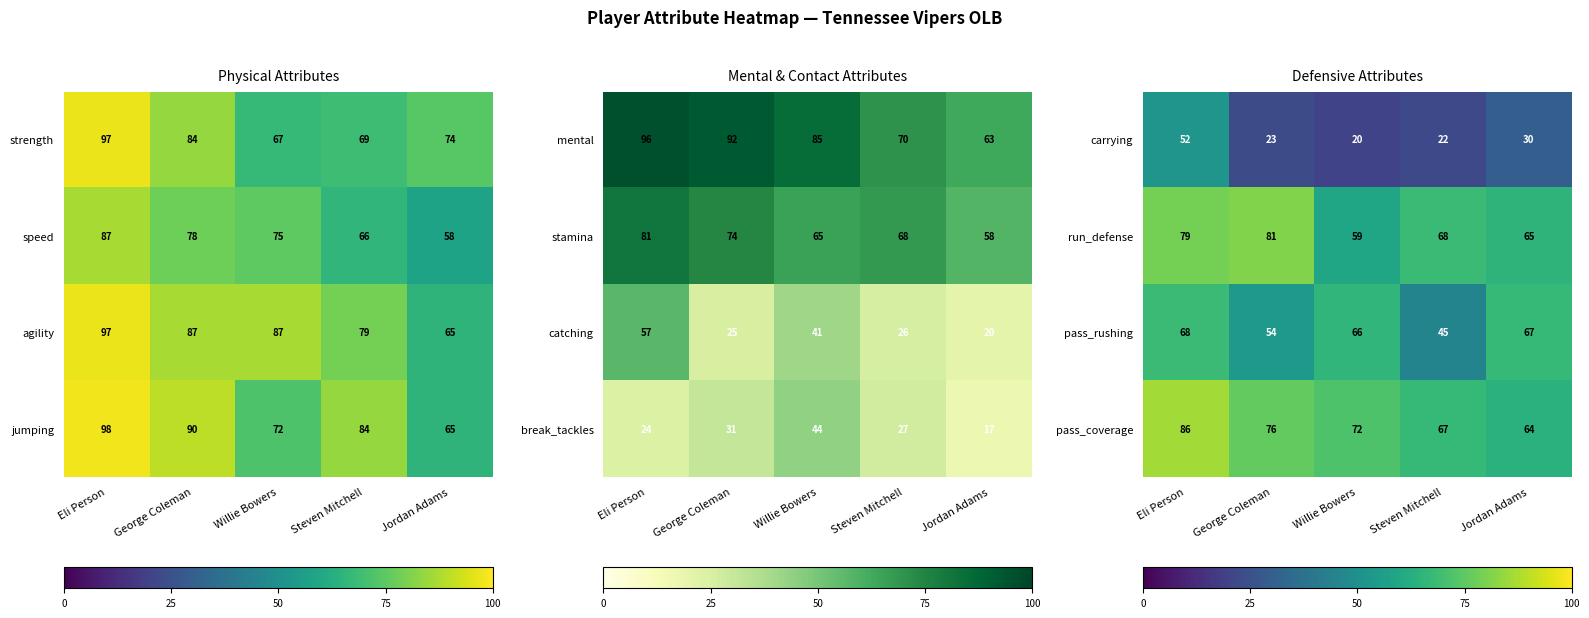

Where is pass_coverage nearest to the value 75?

George Coleman